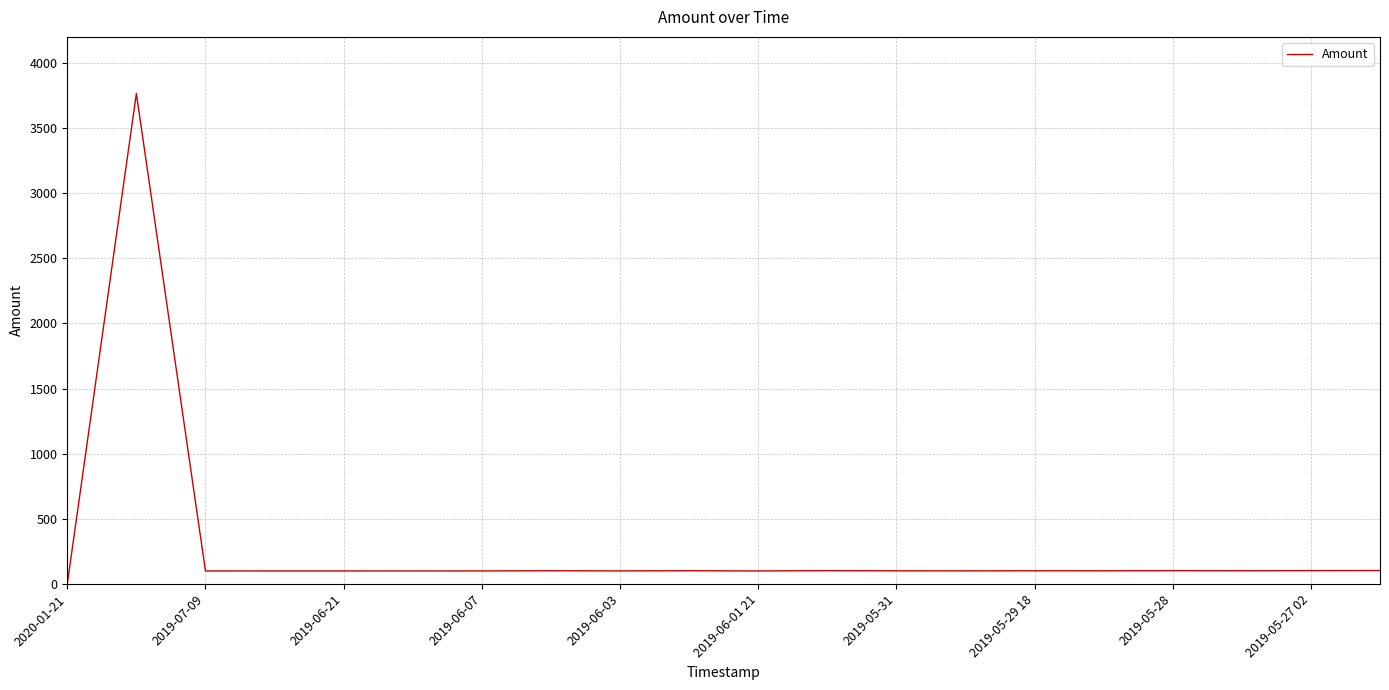

What is the difference between the maximum and minimum values?

3765.2